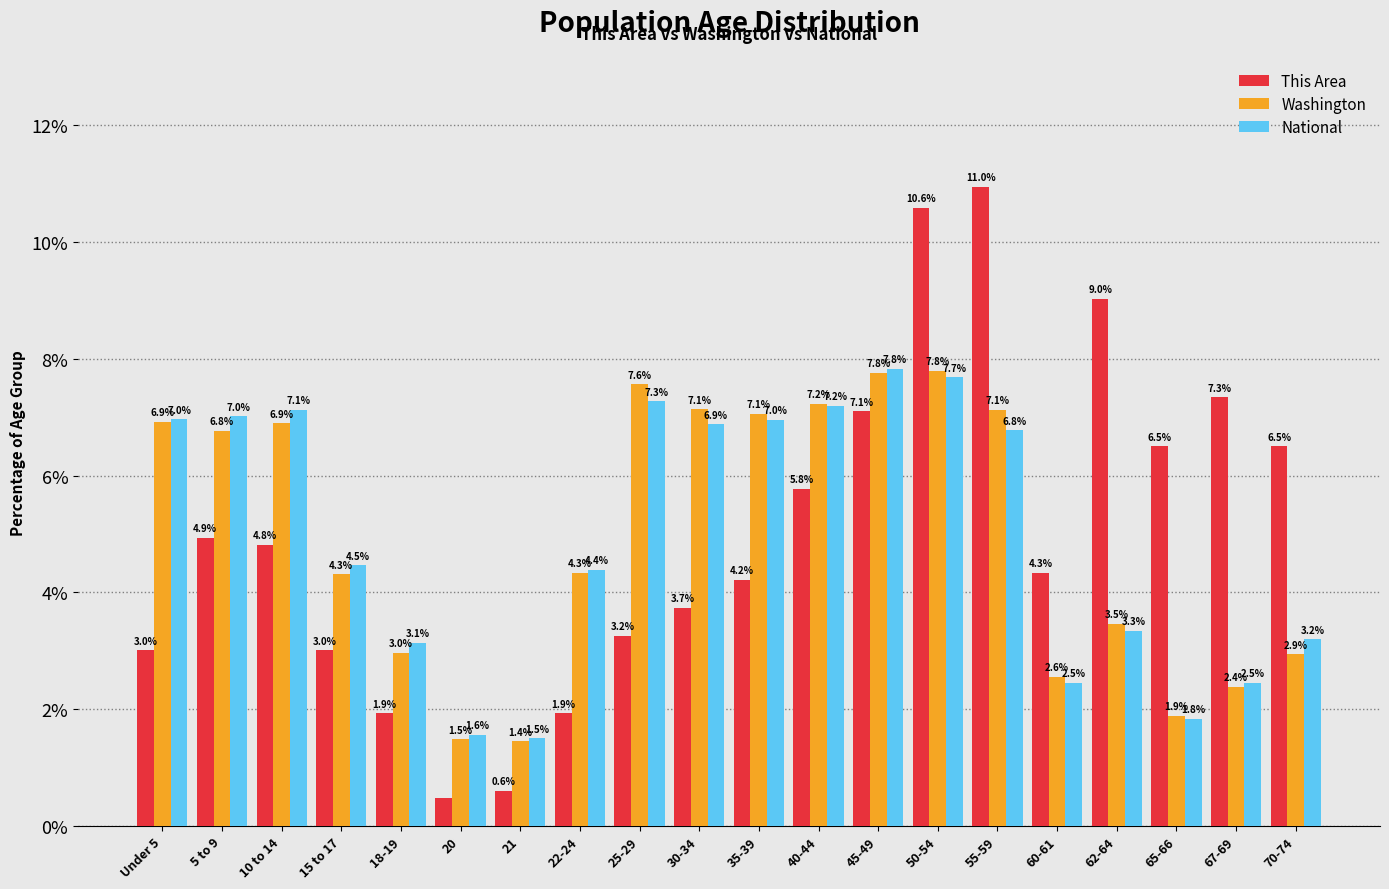

What is the maximum value for National?

7.8